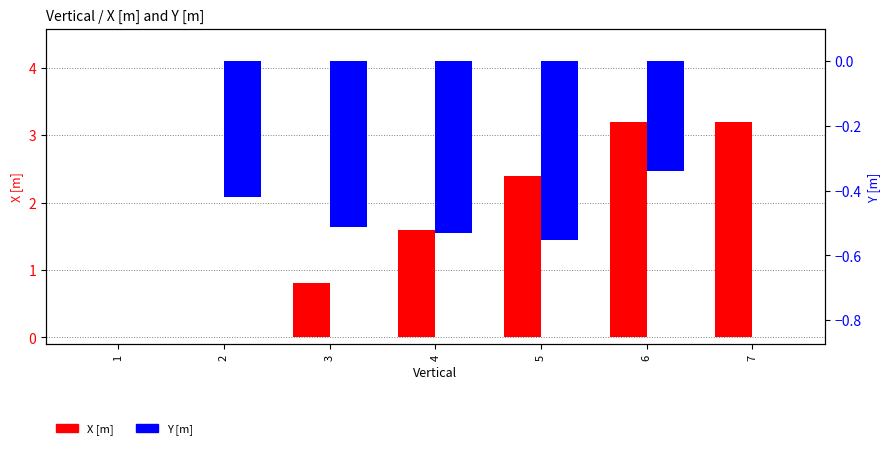

What is the greatest value displayed?

3.2